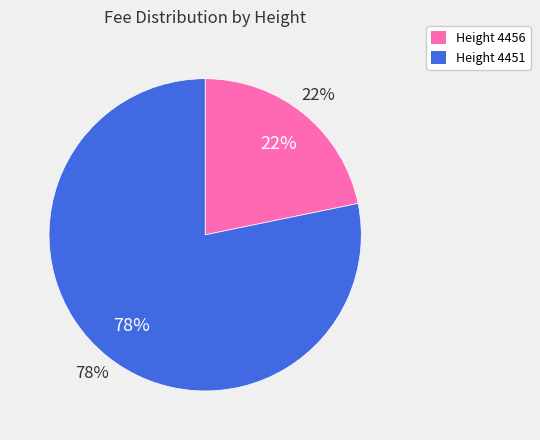

What is the total percentage of 4456 and 4451?

100.0%